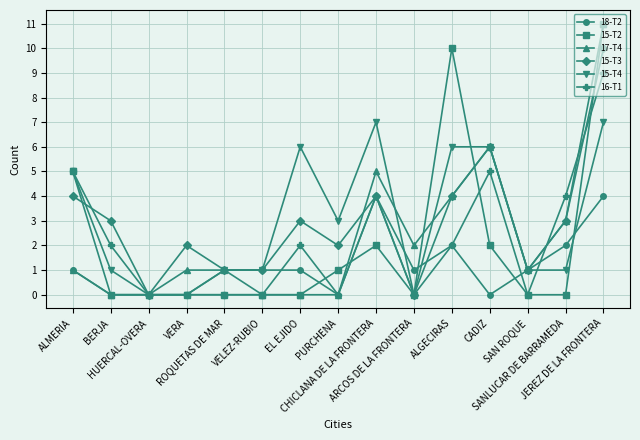

Is the value of 16-T1 at CHICLANA DE LA FRONTERA greater than the value of 15-T2 at ALGECIRAS?

No